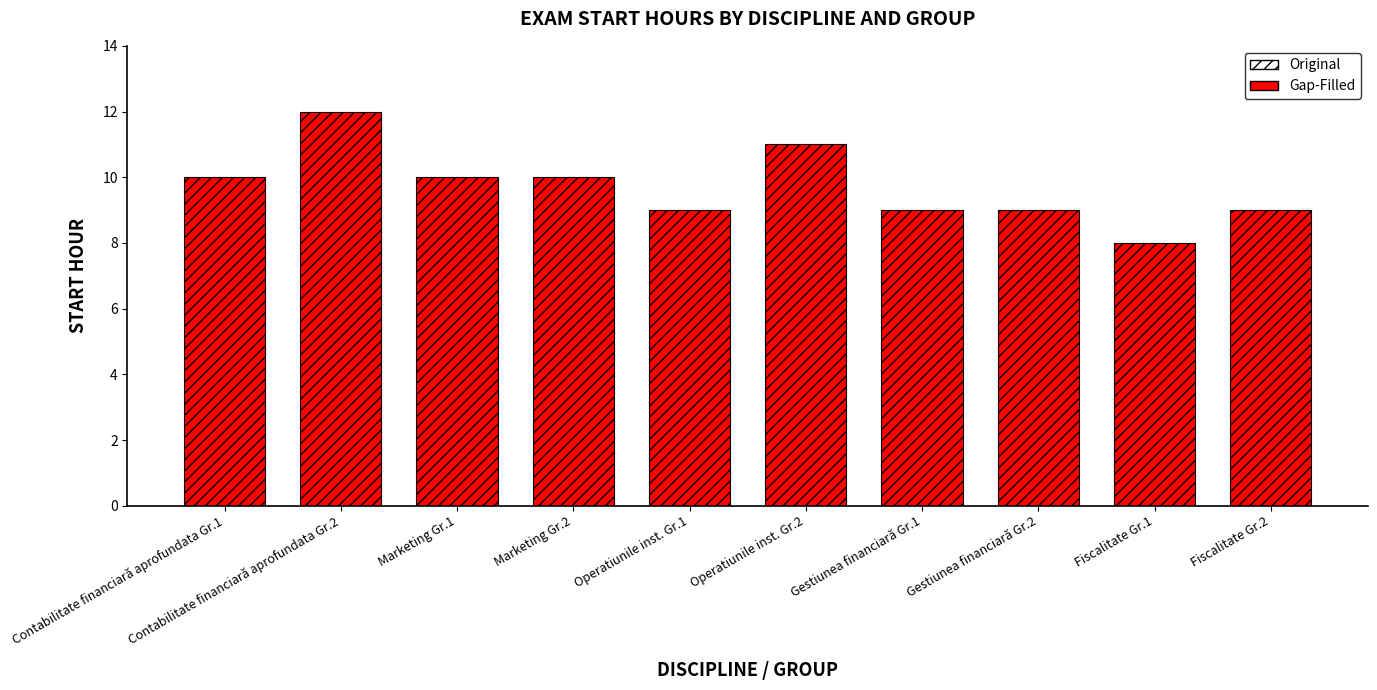

True or false: the data shows 10 at Marketing Gr.2.

True